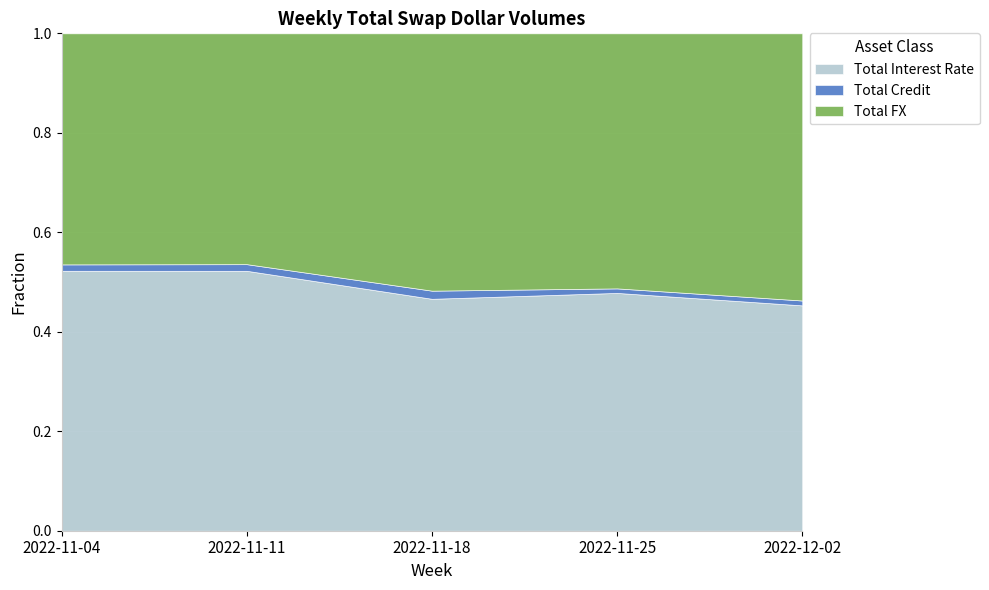

True or false: Total Interest Rate has a value of 0.3 at 2022-11-25.

False